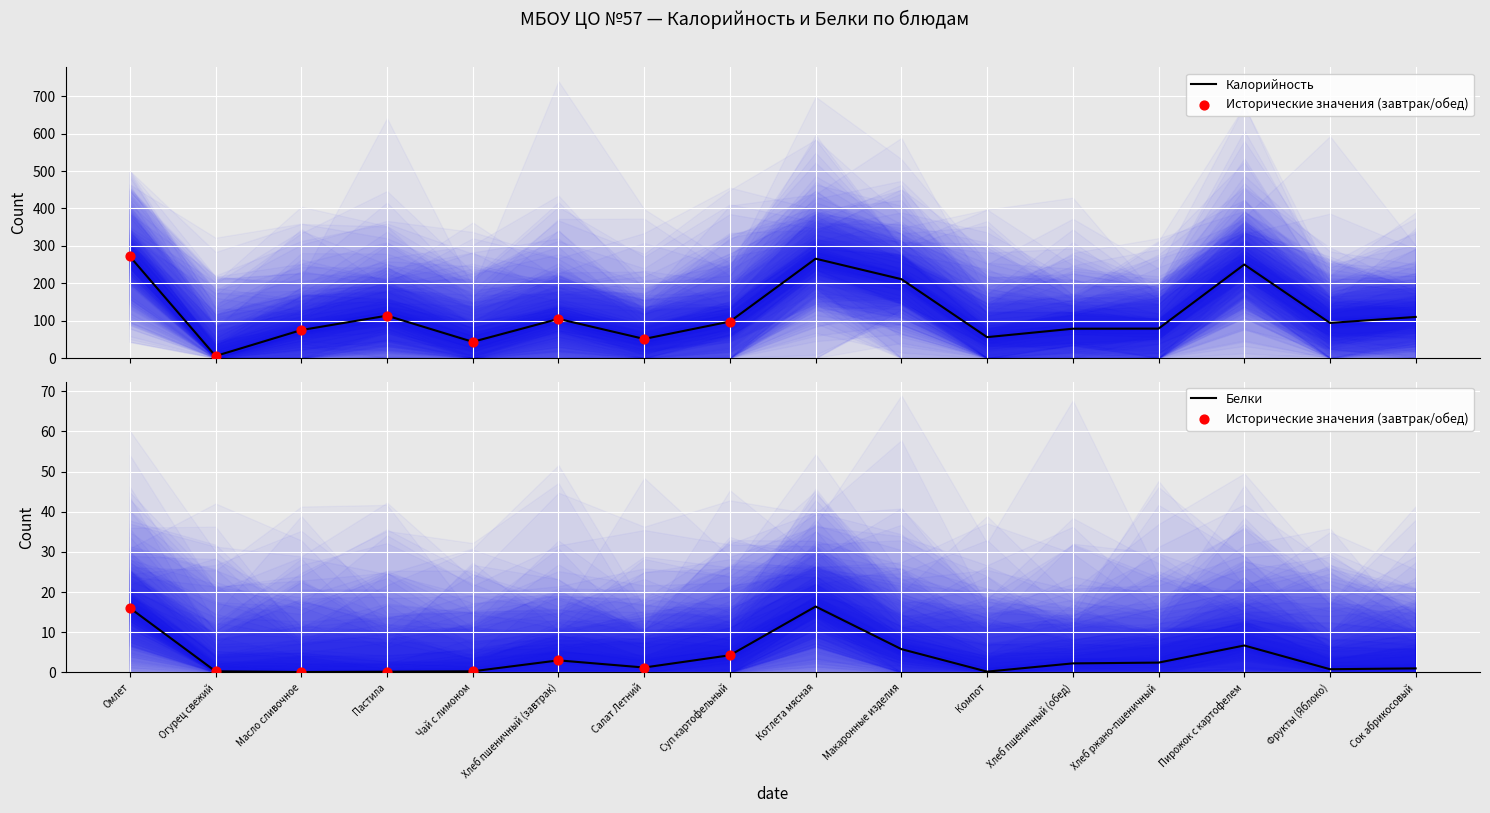

Which series reaches the minimum Y coordinate?

Белки